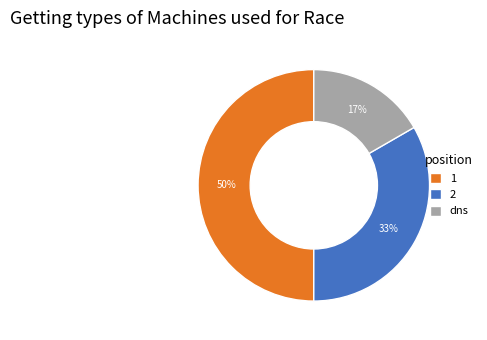

Is it true that dns is 27% of the pie?

False